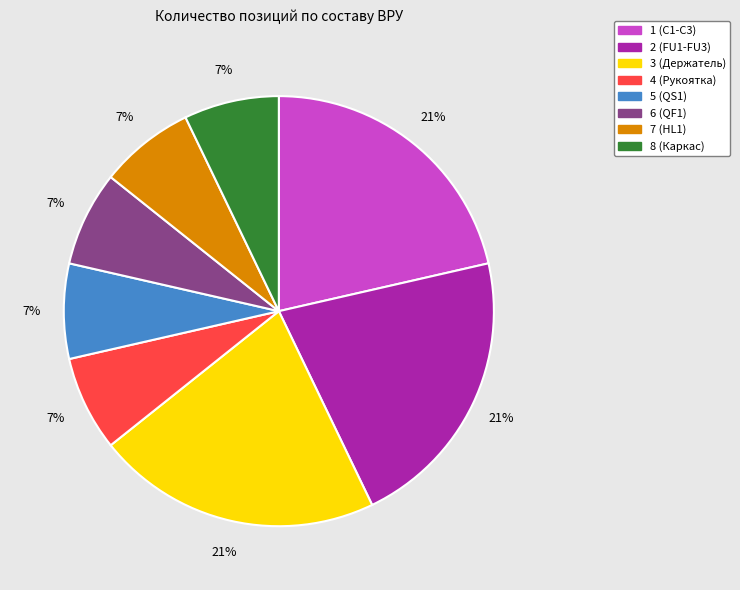

Do 8 (Каркас) and 7 (HL1) together represent more than half of the pie?

No